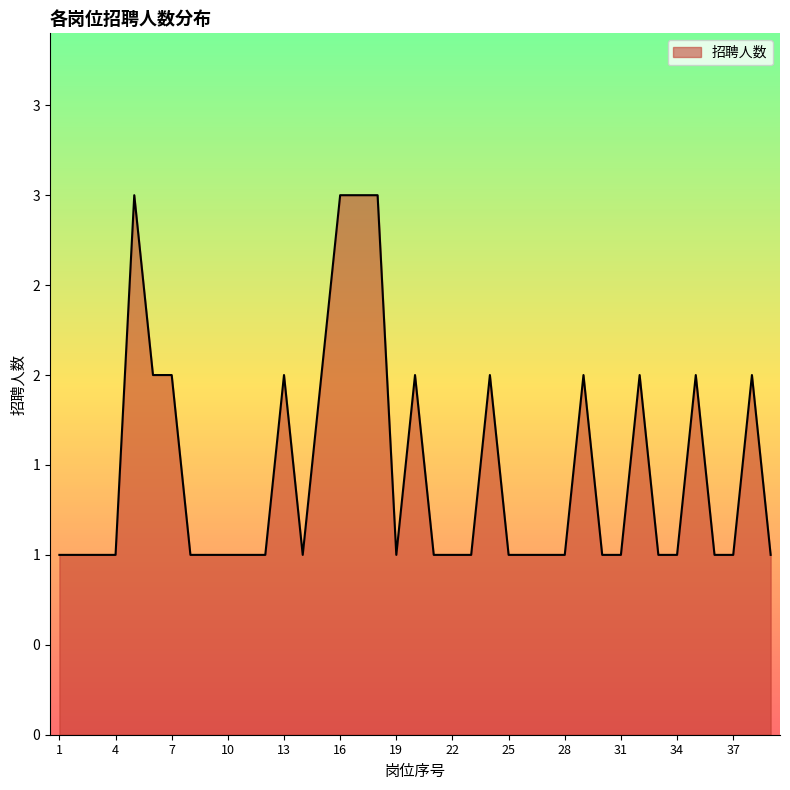

Is this an area chart (filled region under the line)?

Yes